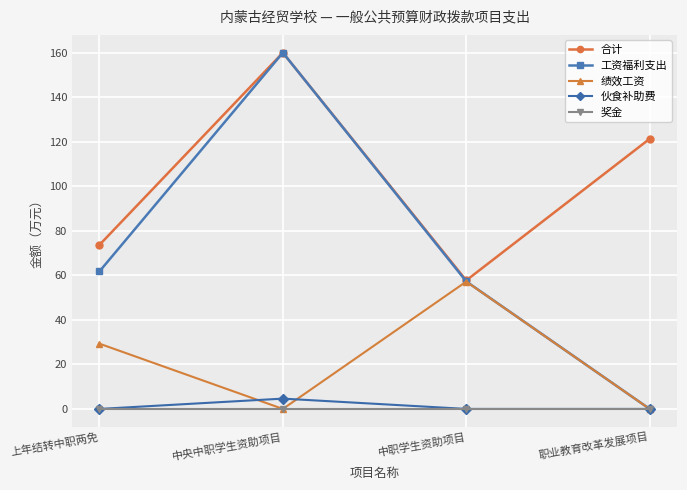

What is the label of the 2nd point from the right?

中职学生资助项目